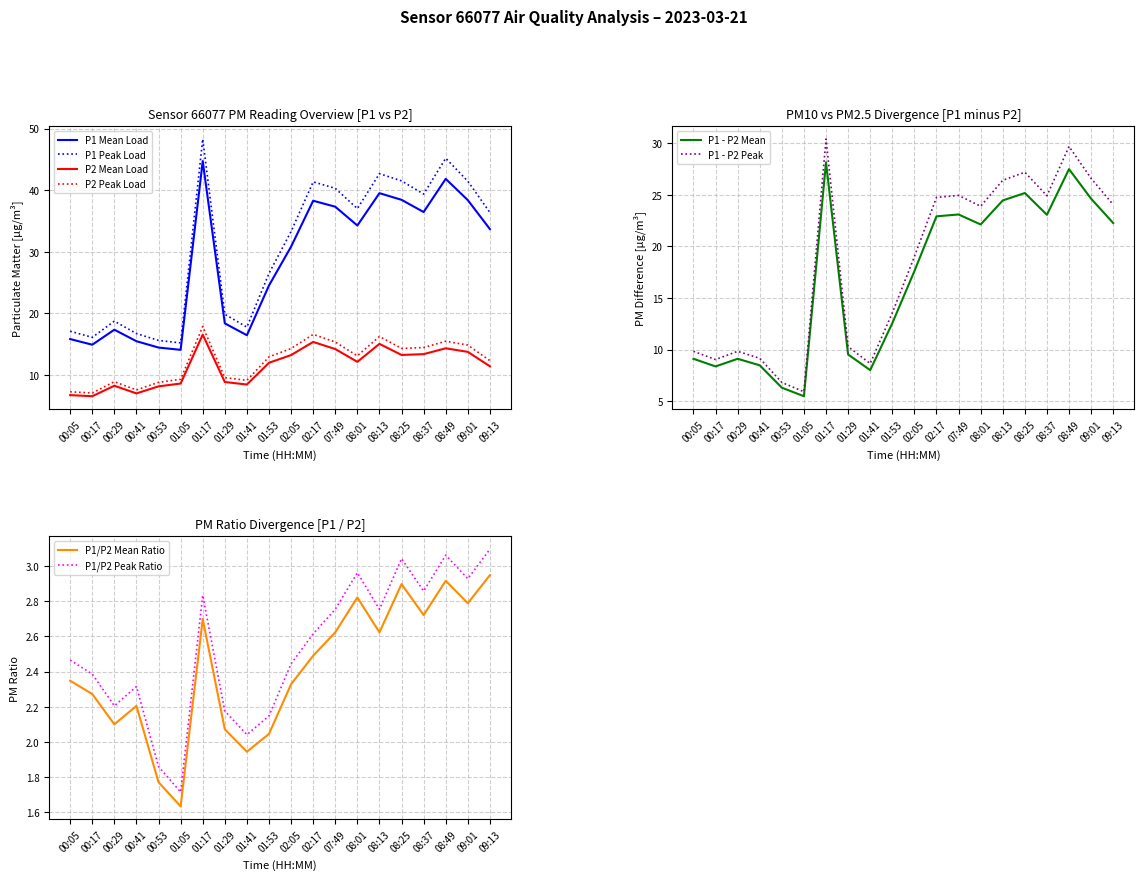

At which label does P2 reach its minimum?

00:17